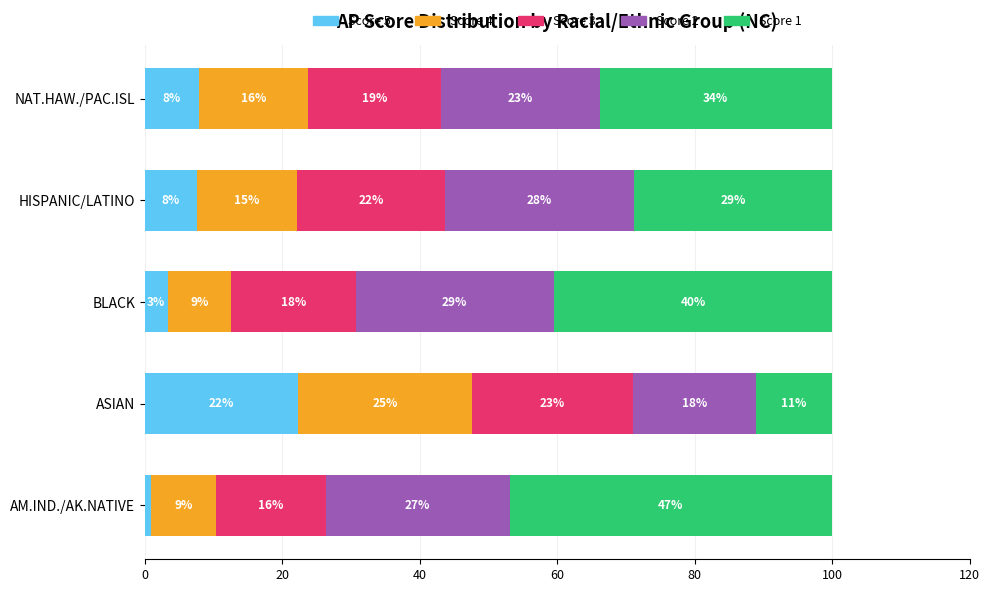

What are all the series names shown in the legend?

Score 5, Score 4, Score 3, Score 2, Score 1